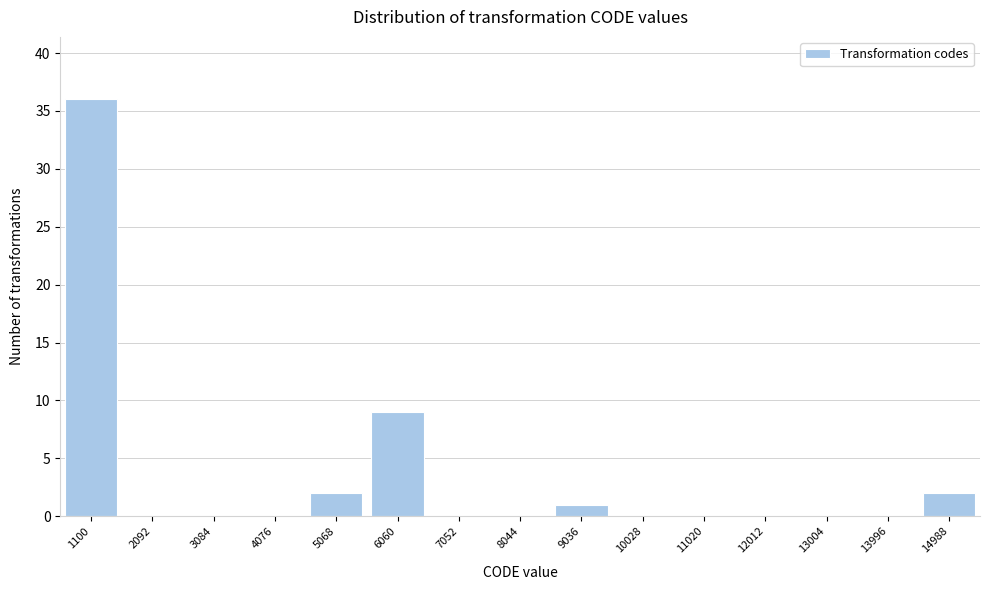

Reading left to right, list all the values displayed in this chart.

1100=36	2092=0	3084=0	4076=0	5068=2	6060=9	7052=0	8044=0	9036=1	10028=0	11020=0	12012=0	13004=0	13996=0	14988=2